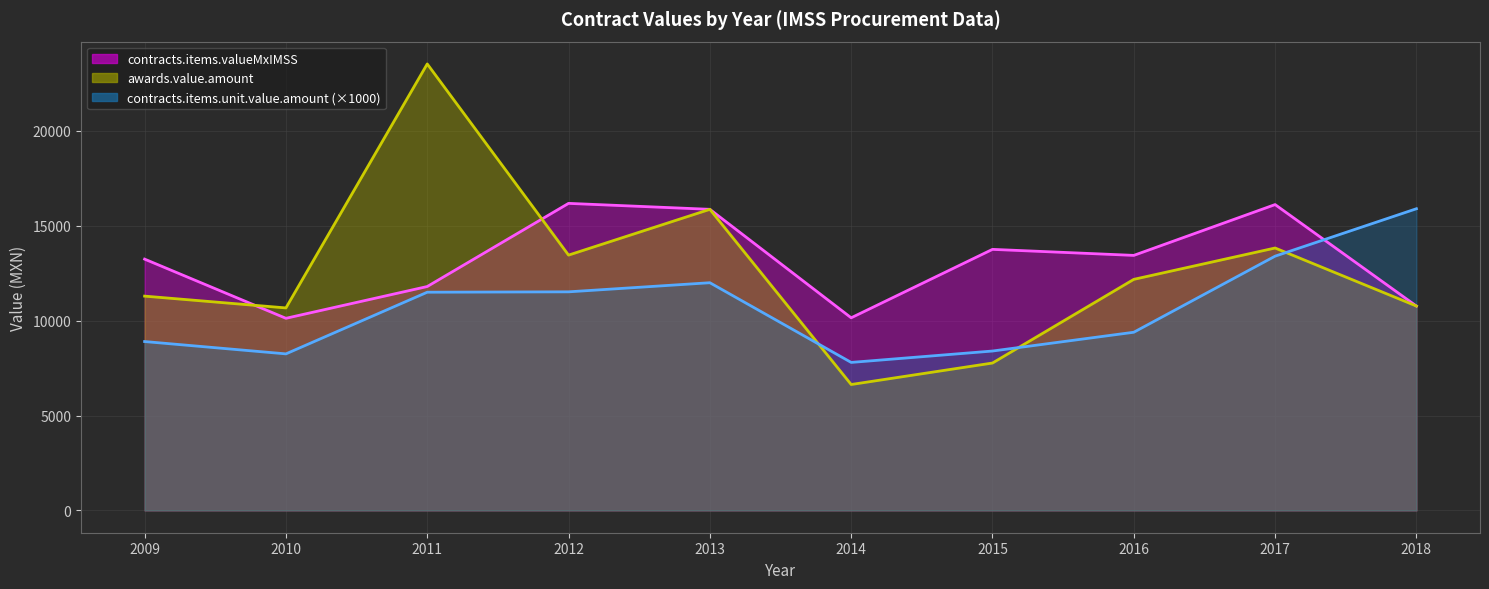

How many data points in awards.value.amount are above 12177?

5